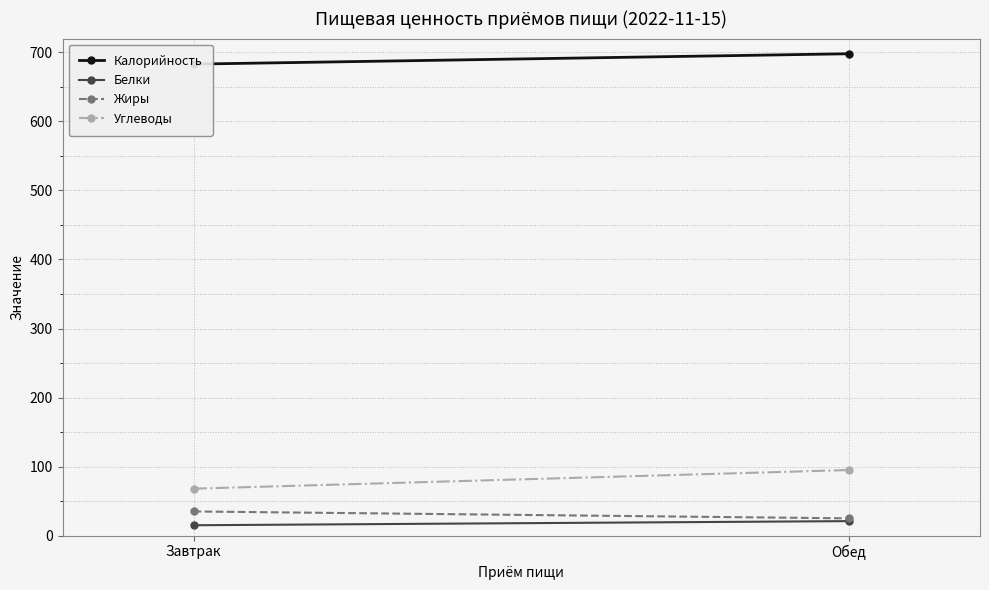

Which category has the lowest value in the Жиры series?

Обед